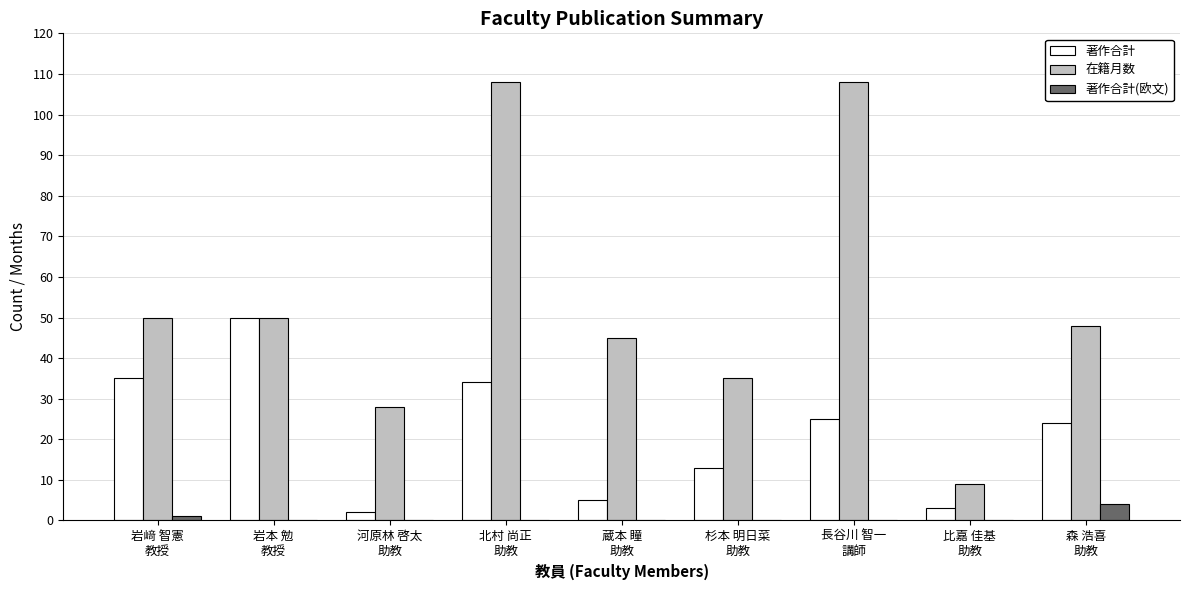

What is the sum of all 著作合計 values?

191